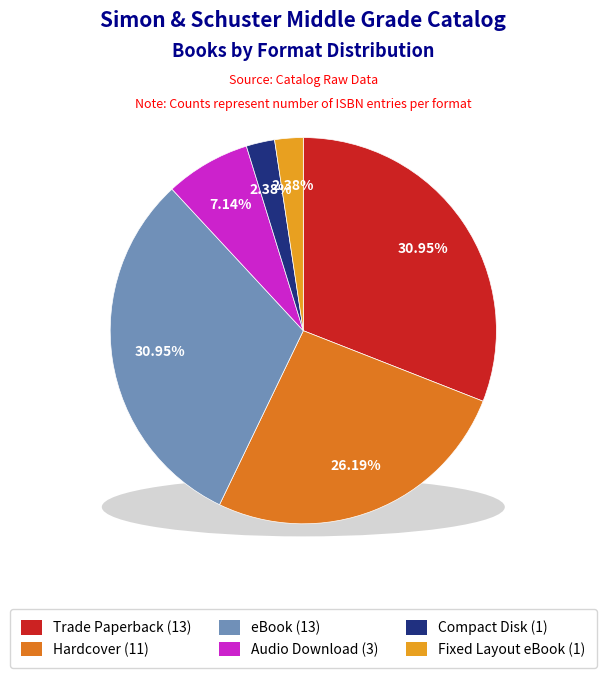

How many slices are in this pie chart?

6